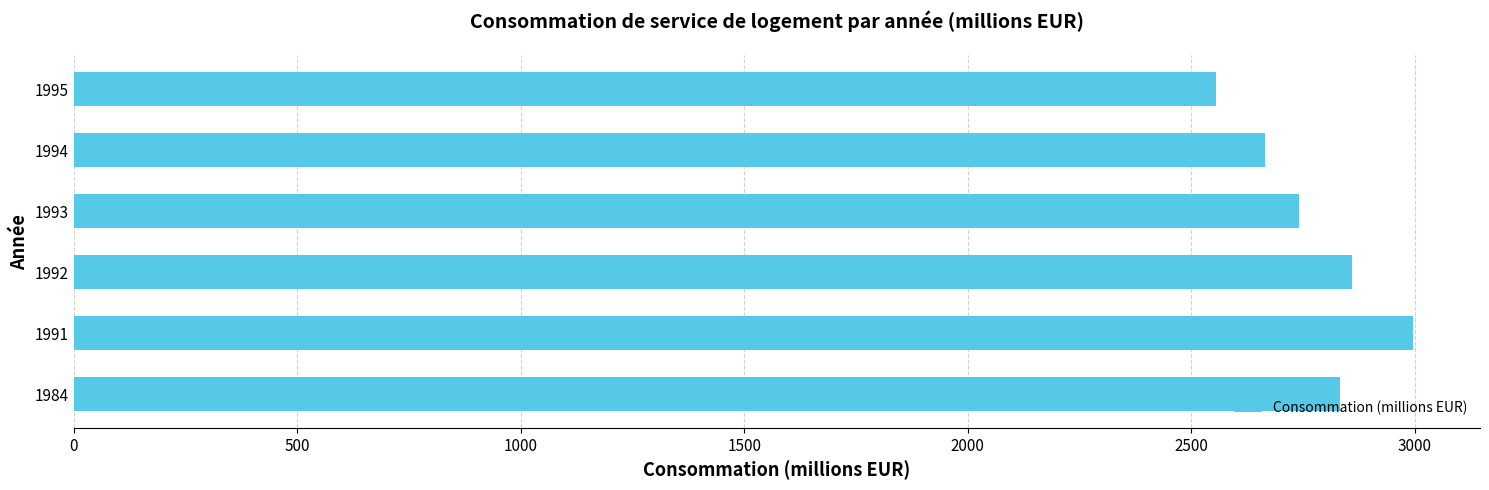

Which label corresponds to the smallest value in the chart?

1995